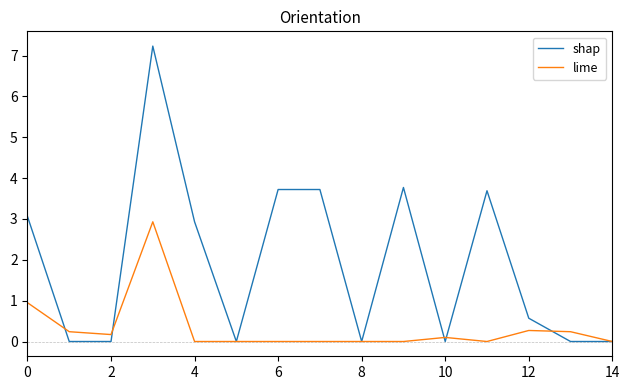

Which series has the largest total across all categories?

shap